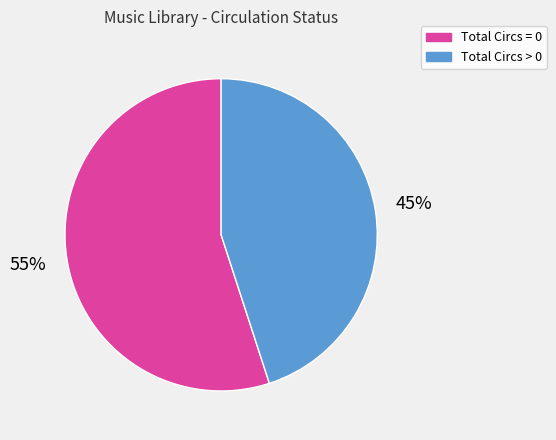

Does any single category account for the majority?

Yes